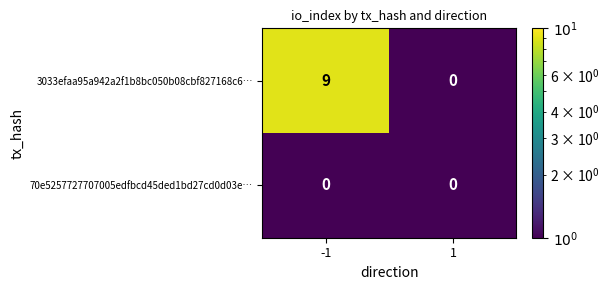

Reading left to right, transcribe all the data shown in this chart.

3033efaa95a942a2f1b8bc050b08cbf827168c6…: -1=9	1=0
70e5257727707005edfbcd45ded1bd27cd0d03e…: -1=0	1=0